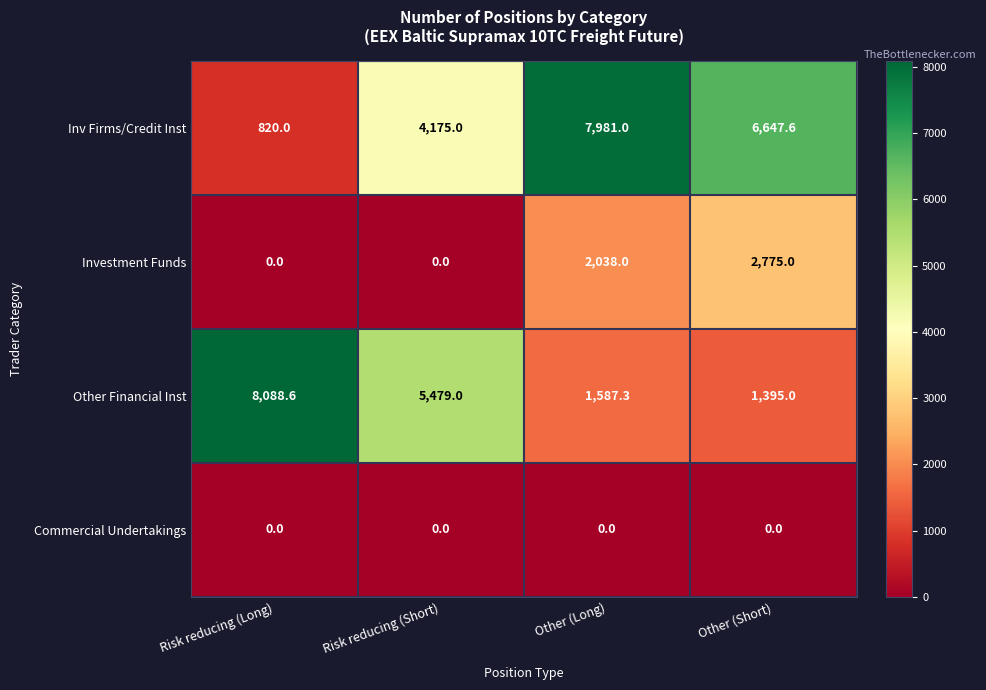

Is it true that Investment Funds equals 2038.0 at Other (Long)?

True